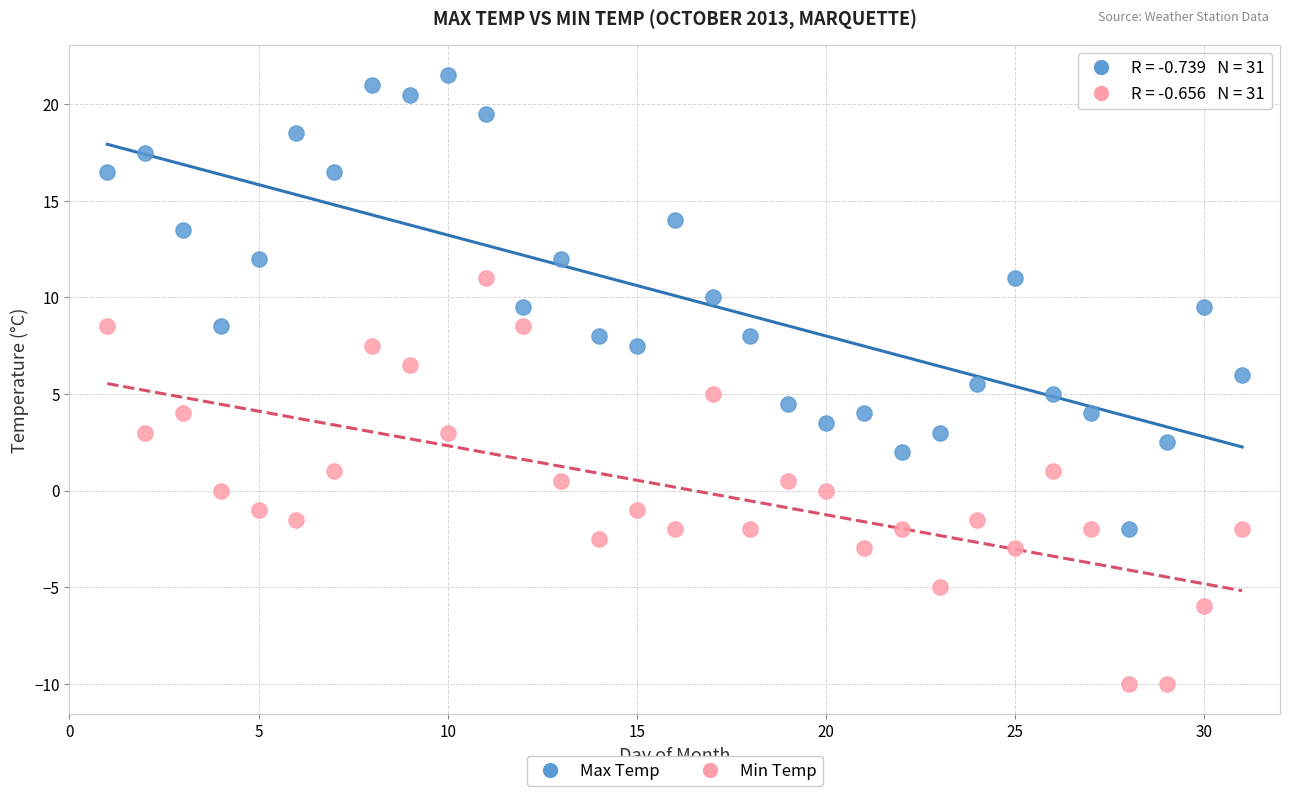

Across all data points, what is the range of Y values (max minus min)?

31.5